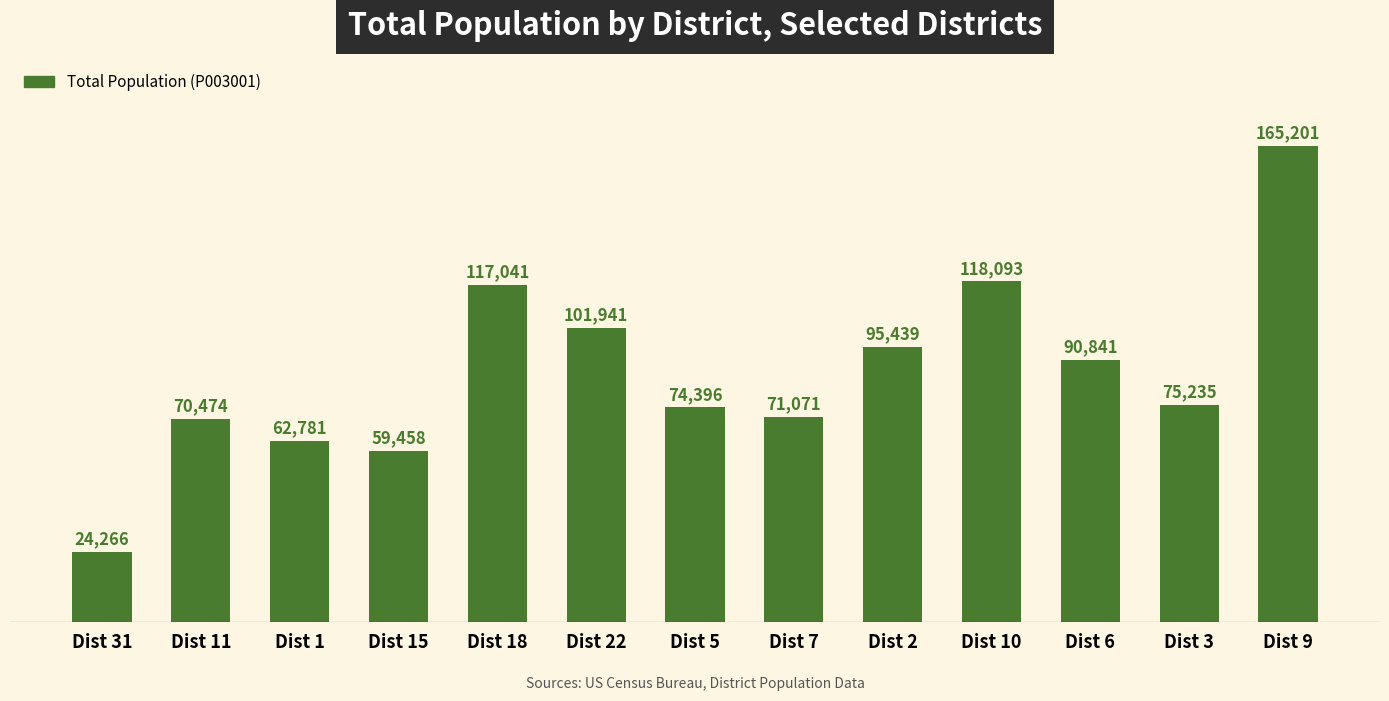

Are the bars grouped side by side (vs. stacked)?

No